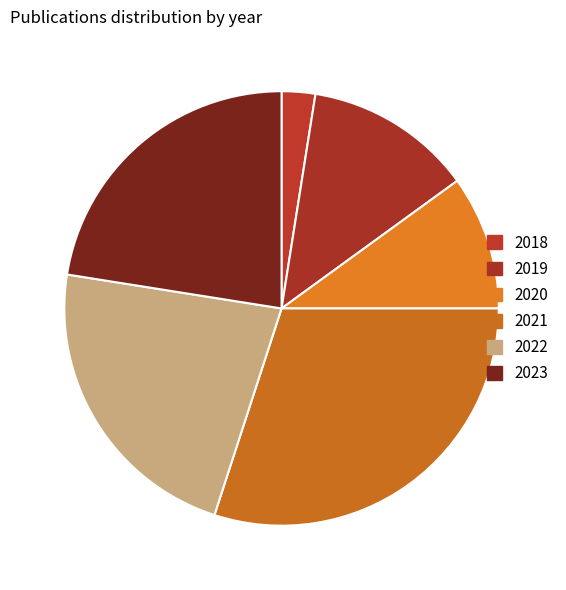

To the nearest percent, what is the difference between the 2018 and 2020 slice percentages?

8%